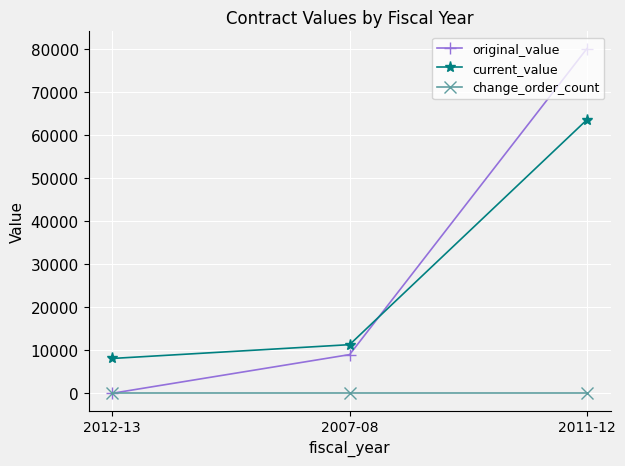

List the series in order of their peak value, lowest first.

change_order_count, current_value, original_value